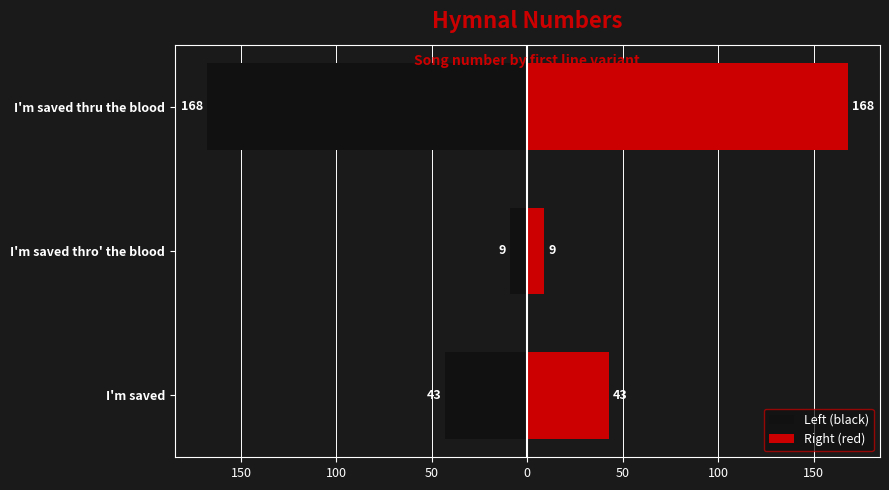

What is the minimum value shown in the chart?

-168